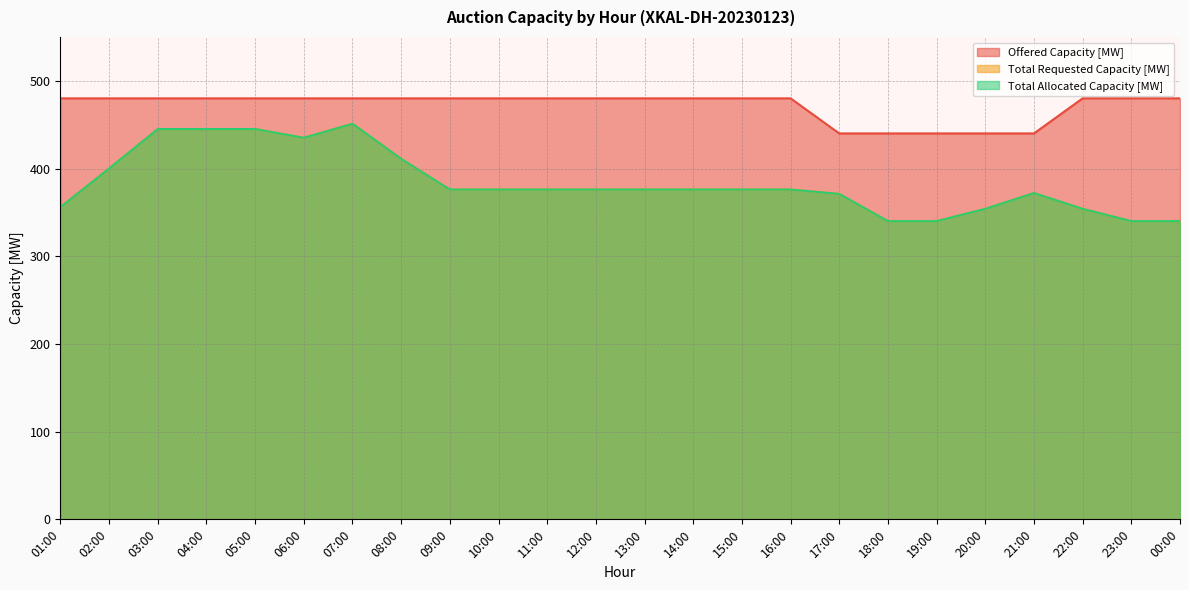

What are all the series names shown in the legend?

Offered Capacity [MW], Total Requested Capacity [MW], Total Allocated Capacity [MW]